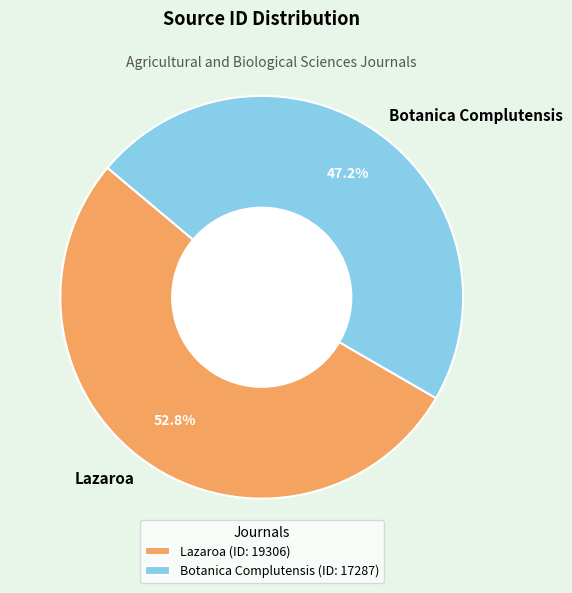

Is it true that Botanica Complutensis is 58% of the pie?

False